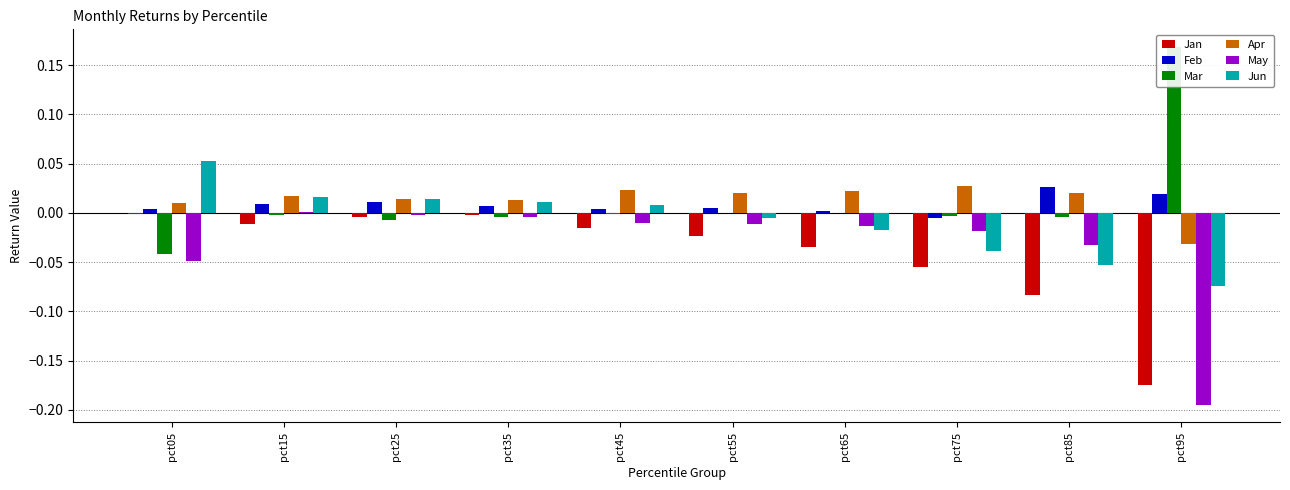

How many values in the Feb series exceed 0?

9